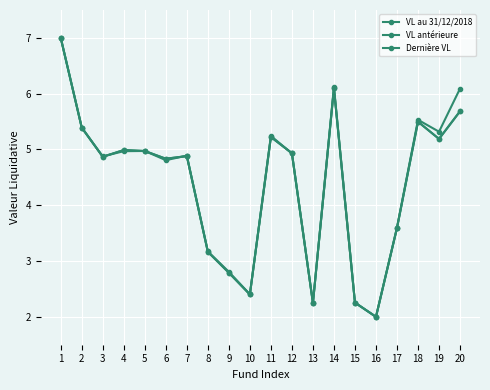

How many times do VL antérieure and VL au 31/12/2018 cross each other?

7